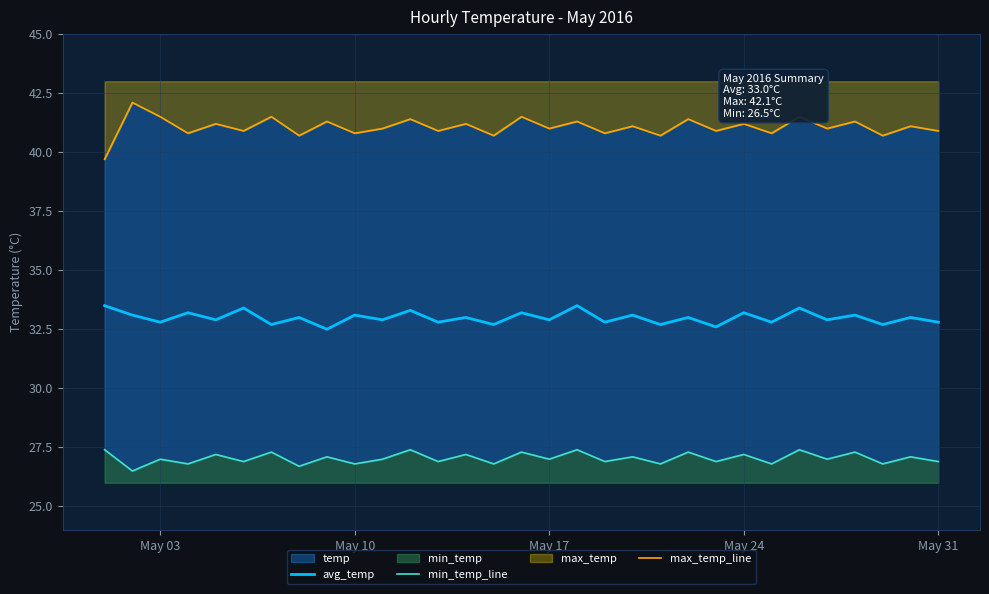

The value of avg_temp at May 24 is 13.5. True or false?

False